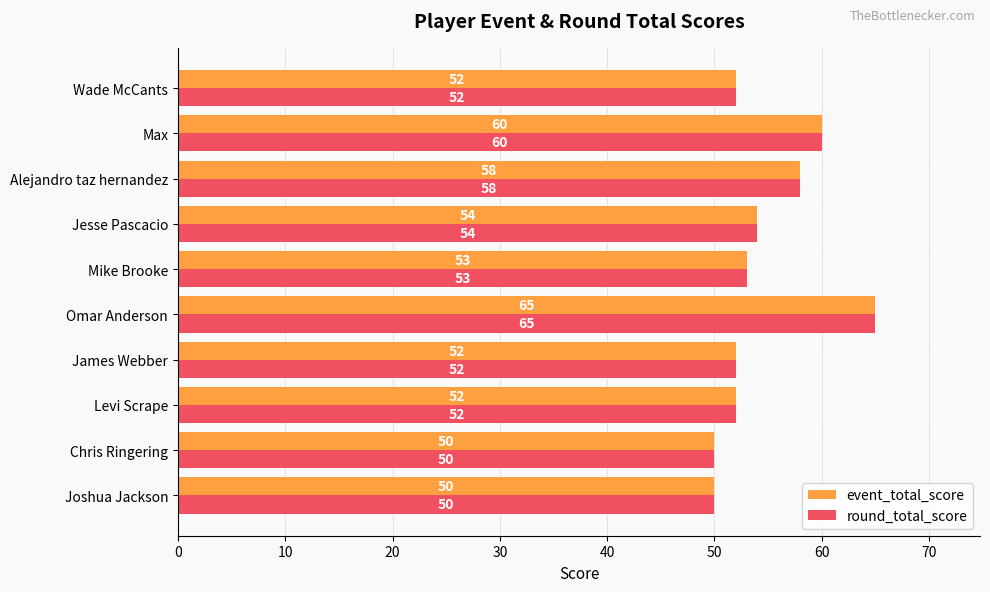

The value of round_total_score at Jesse Pascacio is 54. True or false?

True